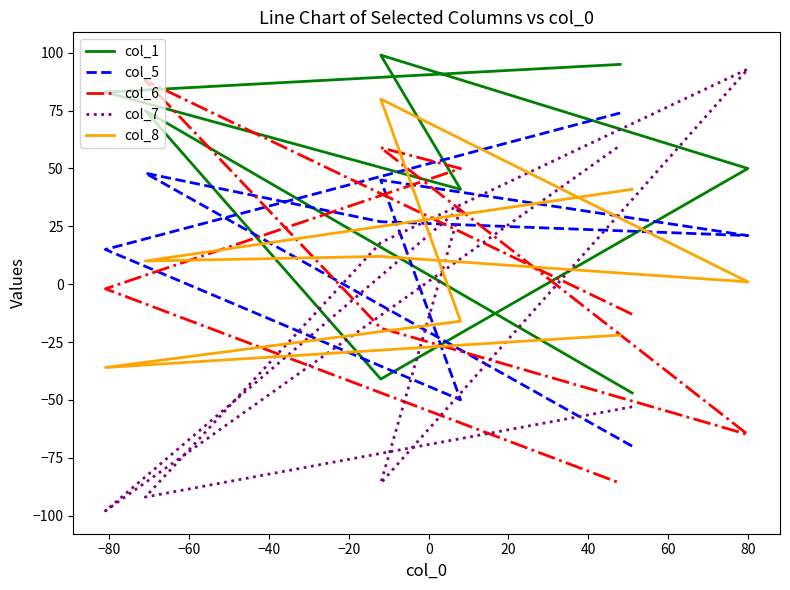

How many times do col_5 and col_6 cross each other?

3